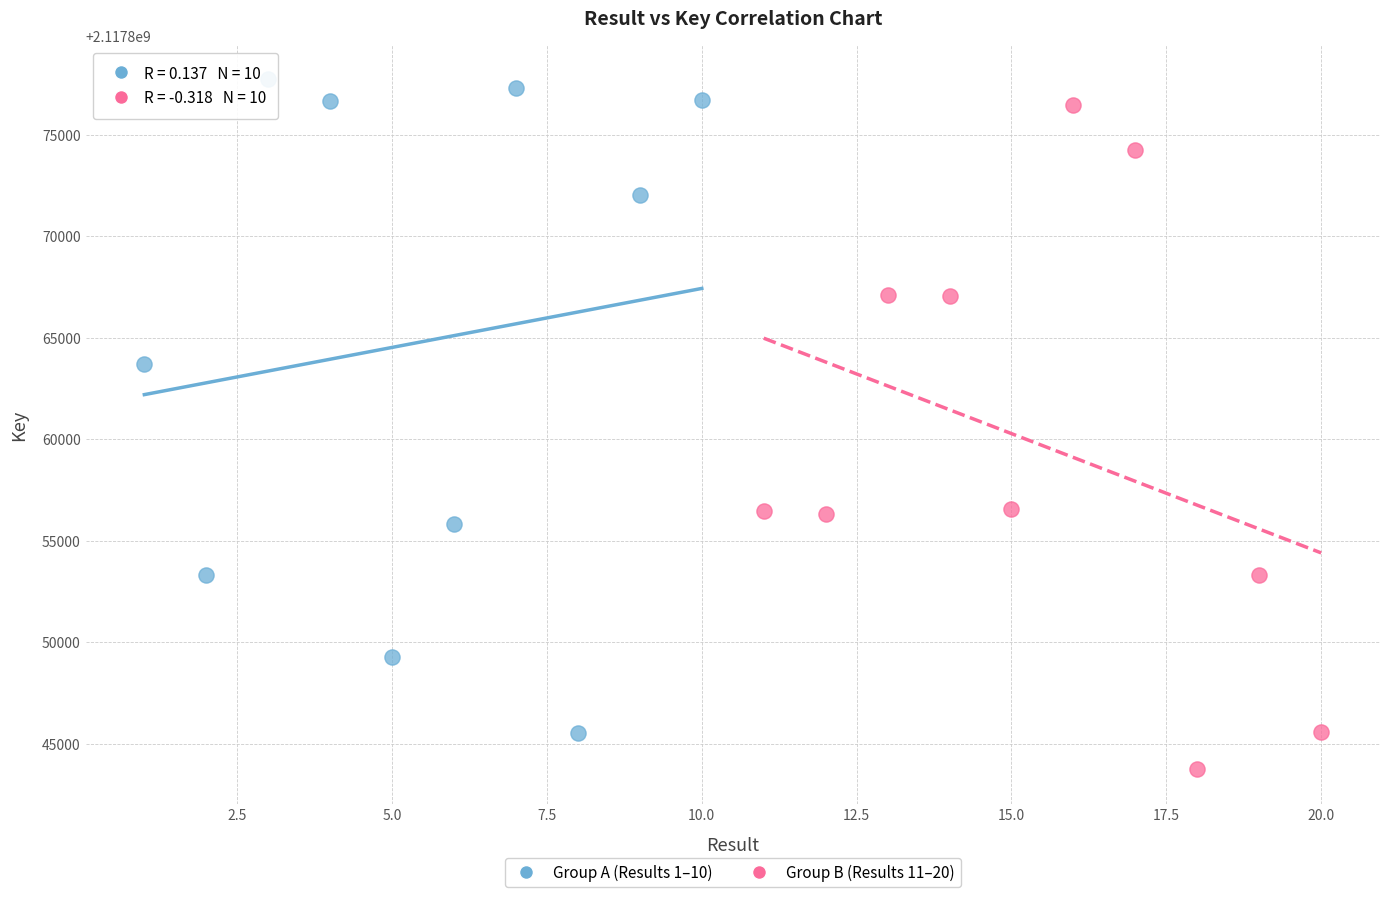

Which series contains the lowest Y value?

Group B (Results 11–20)